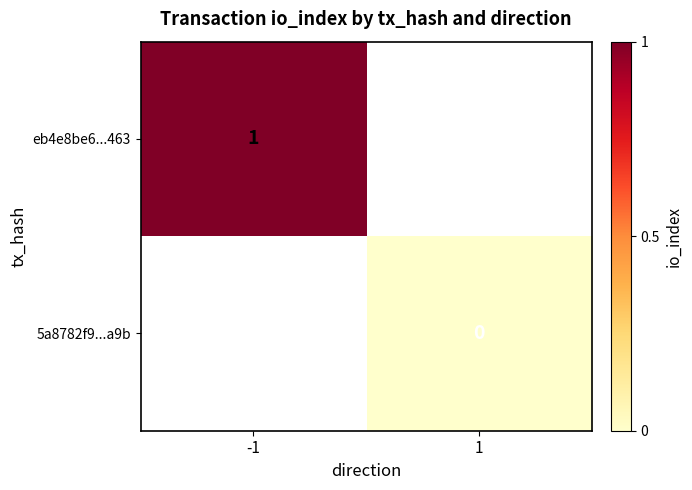

Rank the series by their average value, from highest to lowest.

eb4e8be6...463, 5a8782f9...a9b